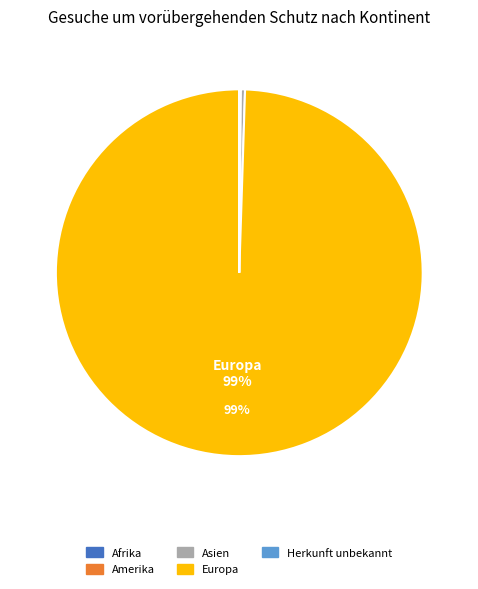

What is the largest slice in the pie chart?

Europa